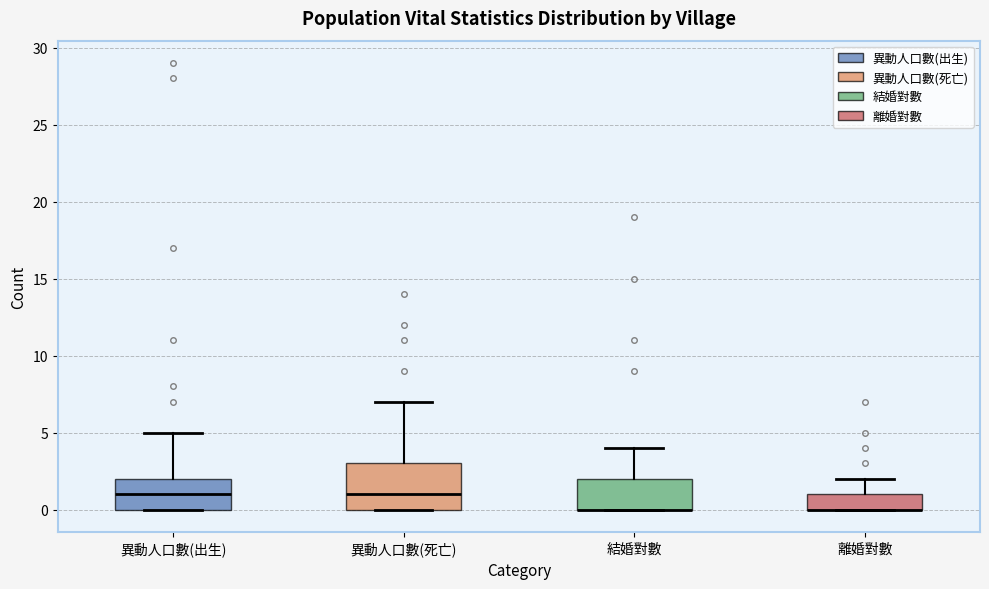

Which box is the tallest, from its lower edge to its upper edge?

異動人口數(死亡)